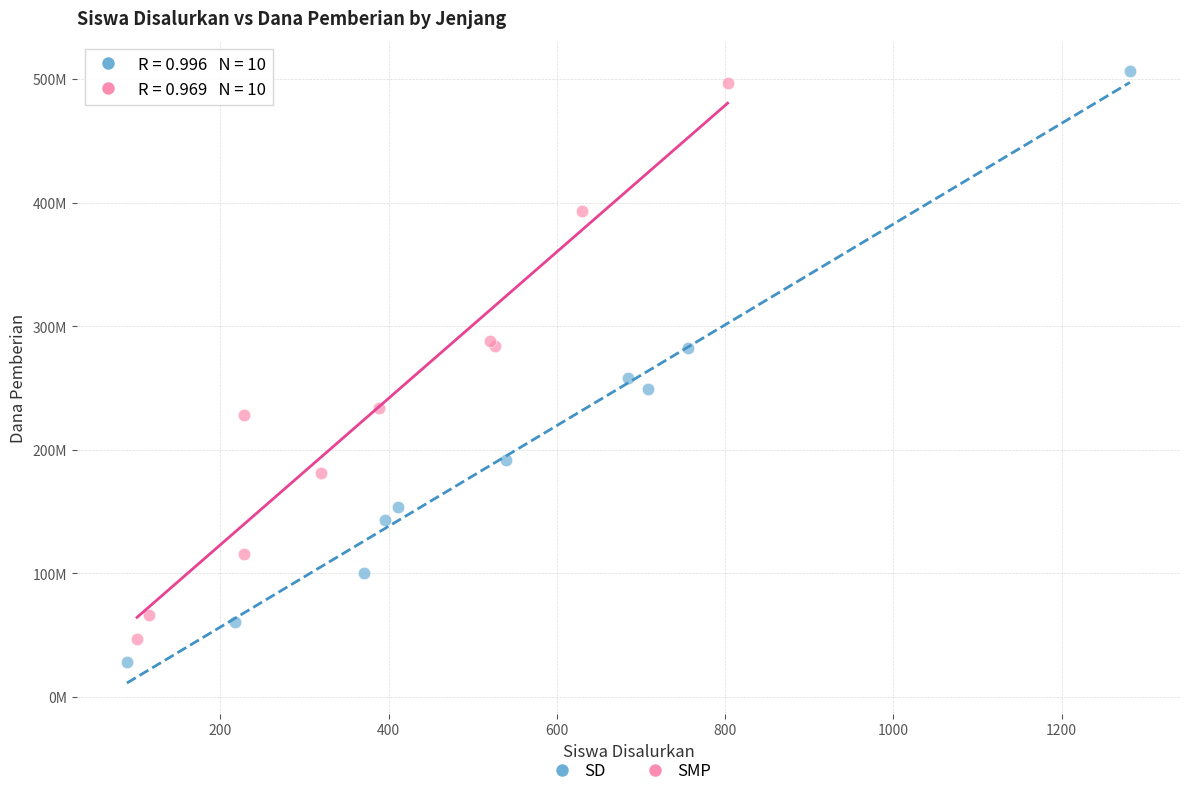

What are all the series names shown in the legend?

SD, SMP